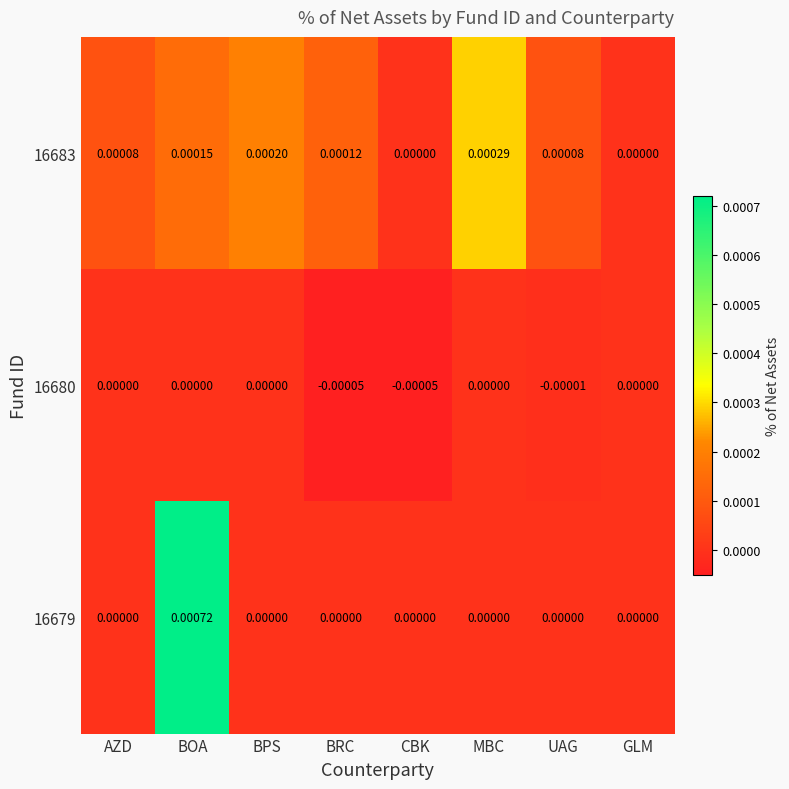

How many categories are shown in the chart?

8